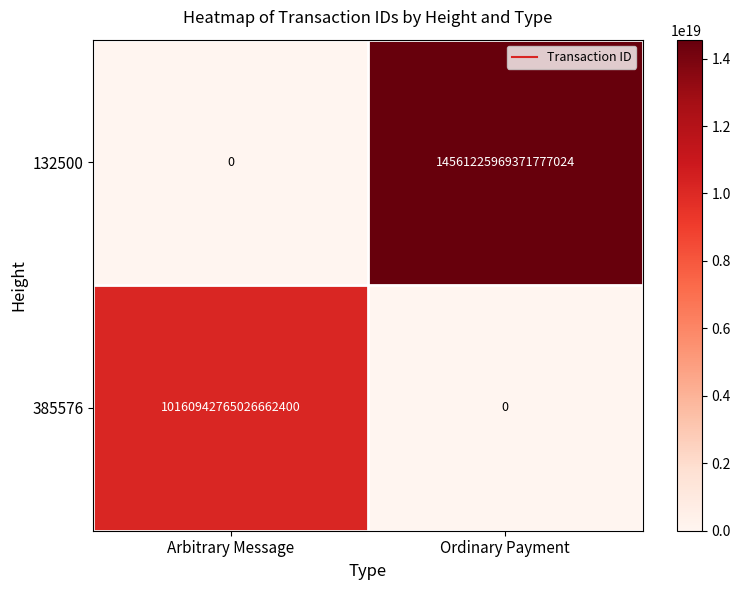

Between Arbitrary Message and Ordinary Payment, which series saw the biggest shift?

132500